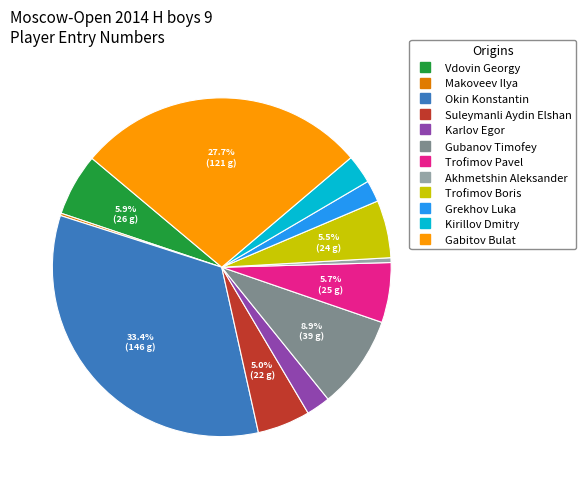

What is the total percentage of Okin Konstantin and Suleymanli Aydin Elshan?

38.4%